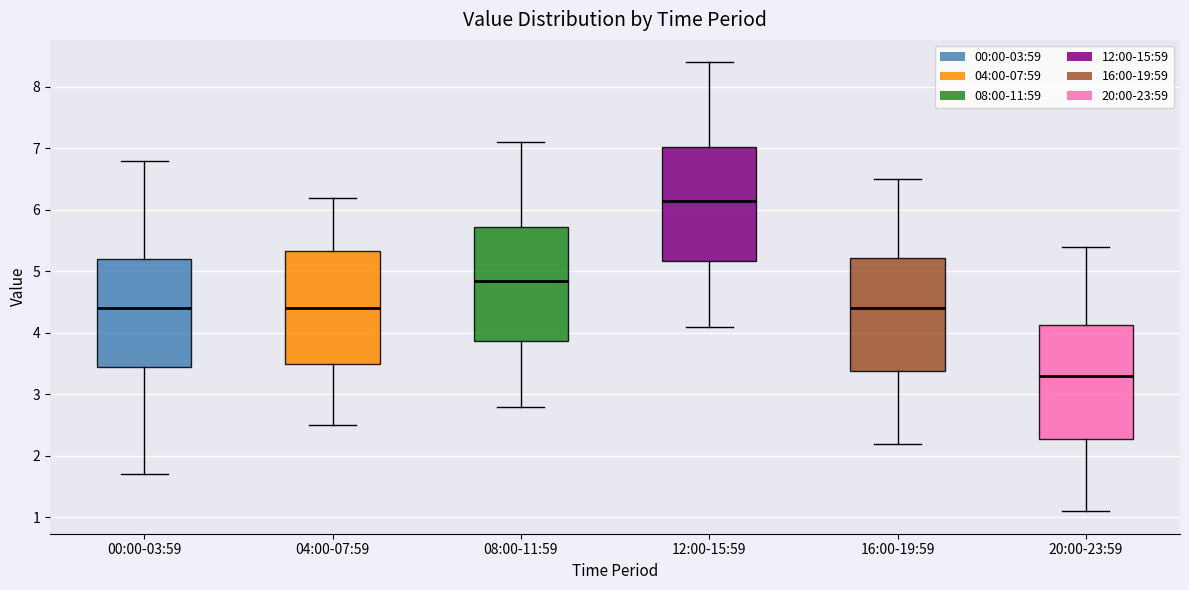

Which box has the highest median line?

12:00-15:59